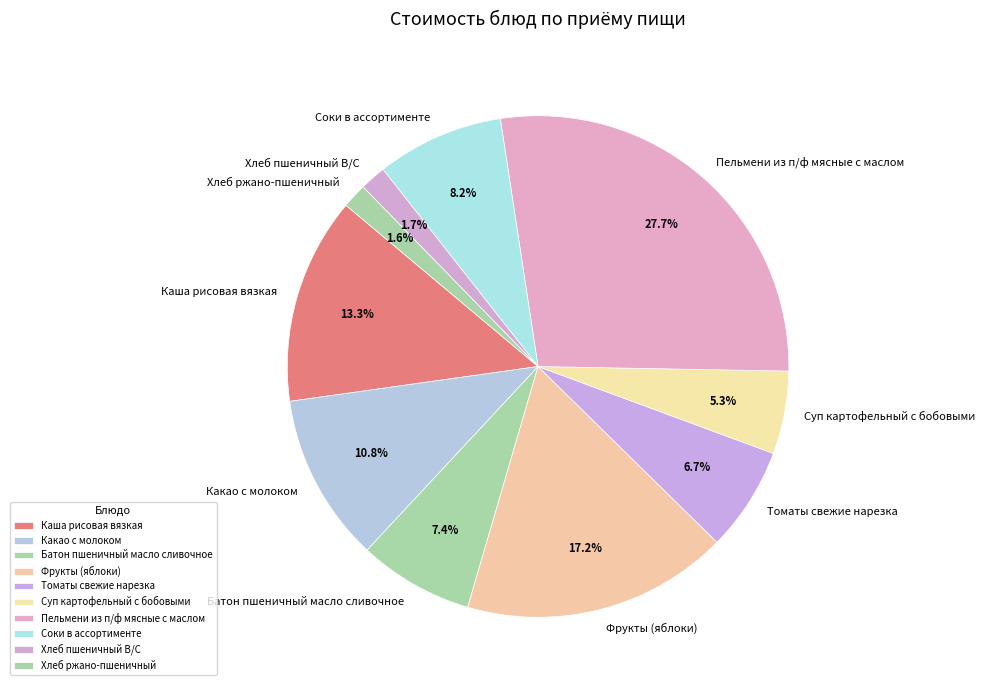

Which has a higher value, Томаты свежие нарезка or Хлеб ржано-пшеничный?

Томаты свежие нарезка